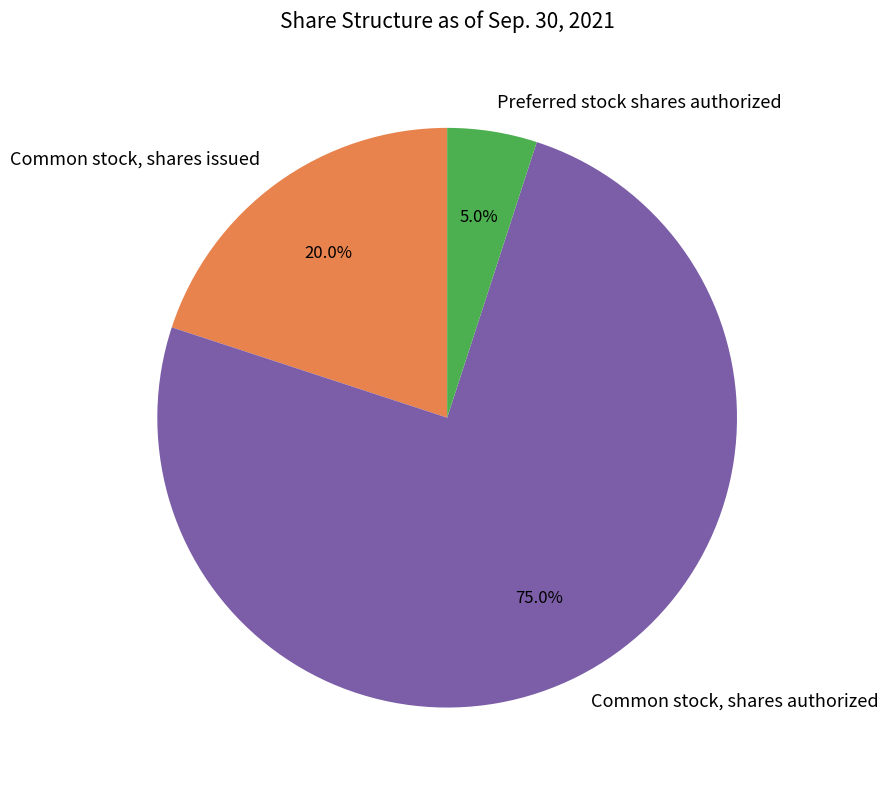

Which category accounts for the majority?

Common stock, shares authorized